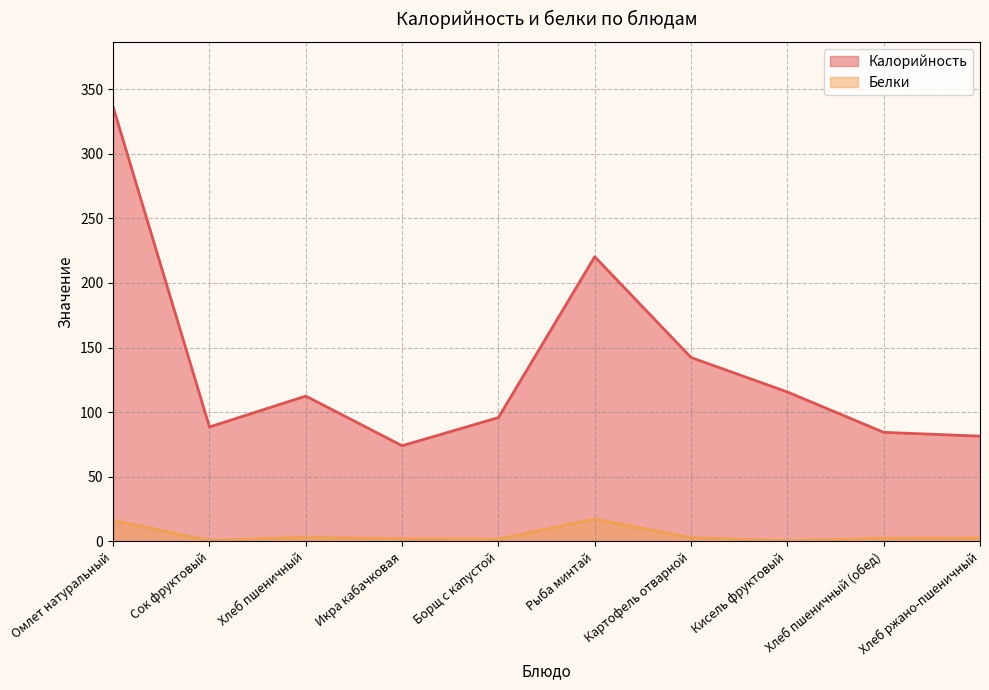

What is the difference between the maximum and minimum values in the Калорийность series?

262.1